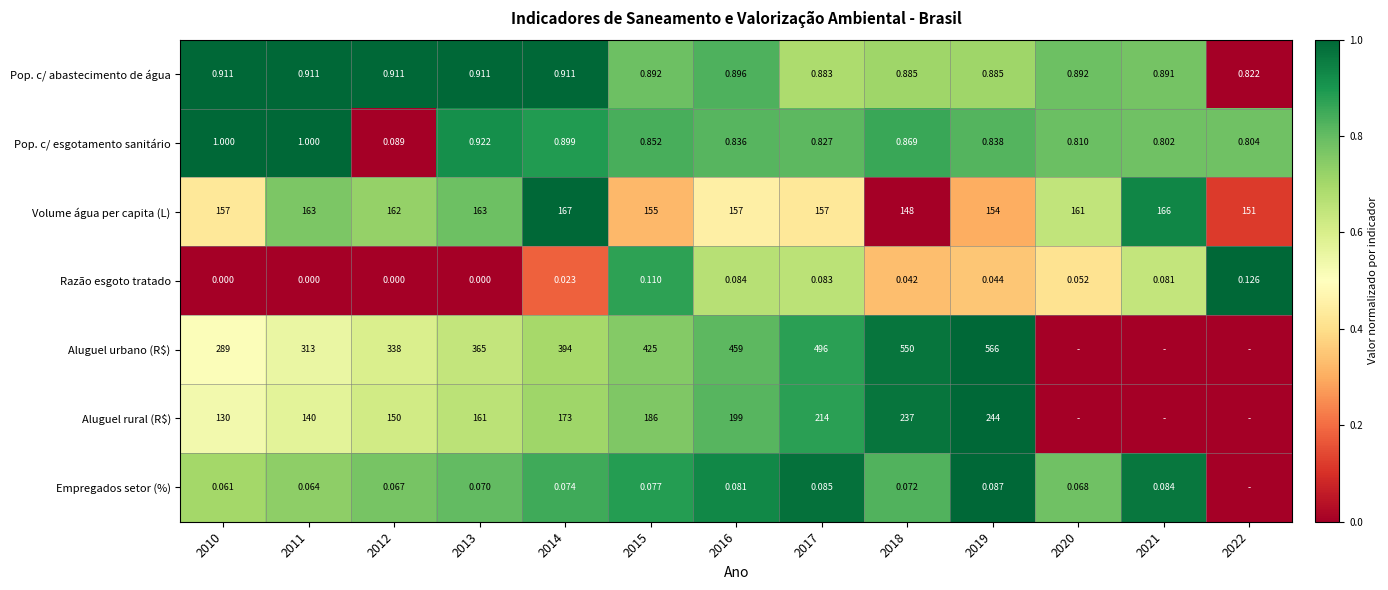

Is the value of Aluguel urbano (R$) at 2015 greater than the value of Razão esgoto tratado at 2012?

Yes